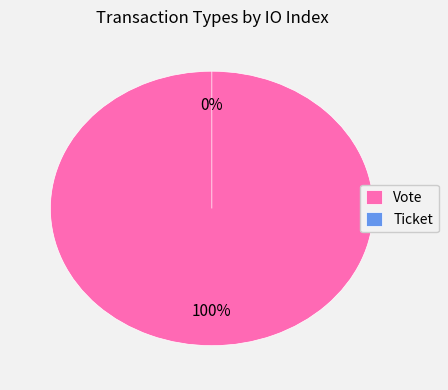

How many slices are in this pie chart?

2